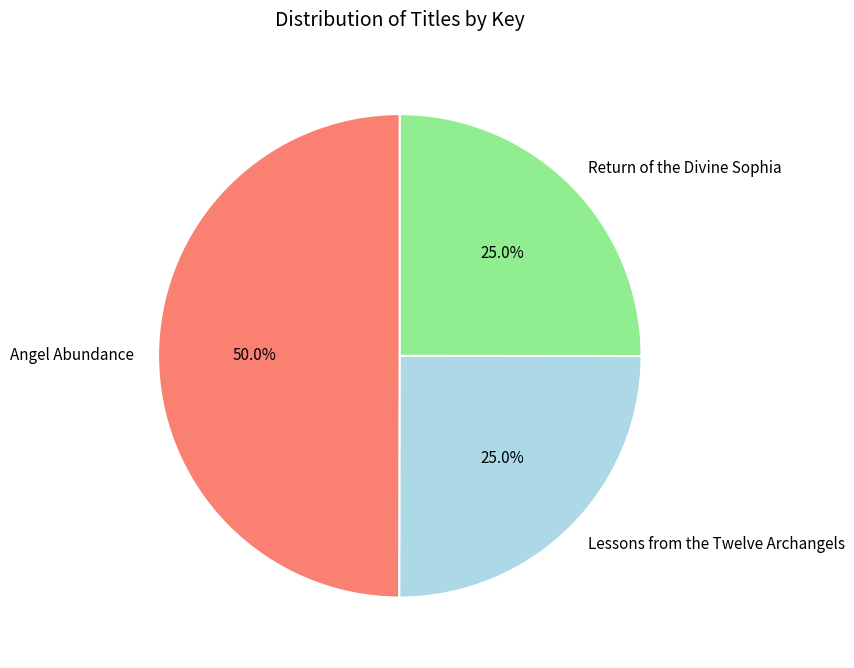

To the nearest percent, what portion does Return of the Divine Sophia represent?

25%